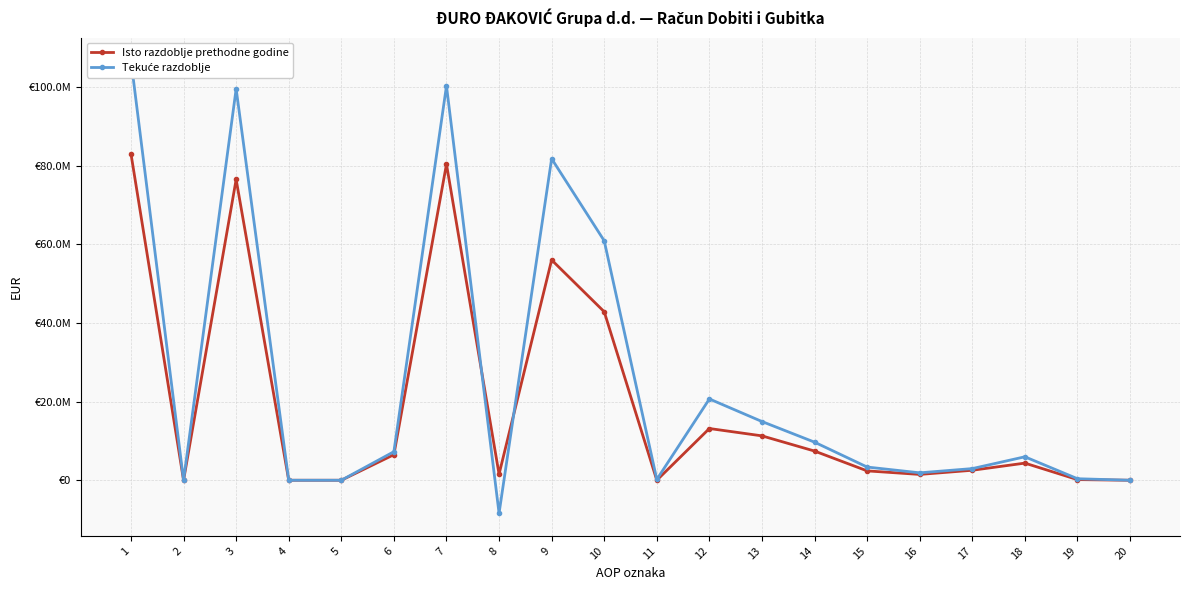

How many intersections are there between Isto razdoblje prethodne godine and Tekuće razdoblje?

2